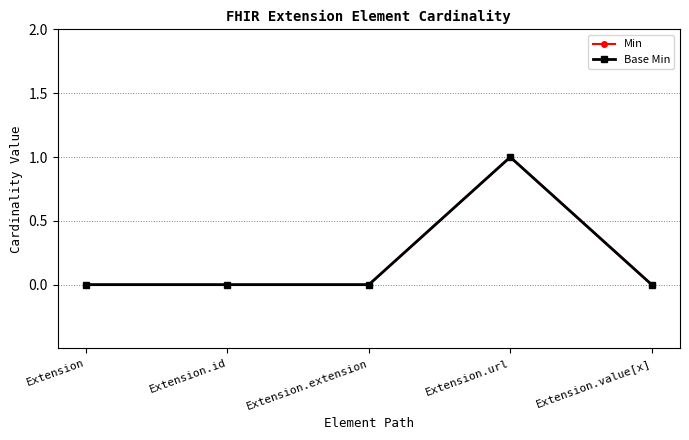

The value of Min at Extension.id is 0. True or false?

True